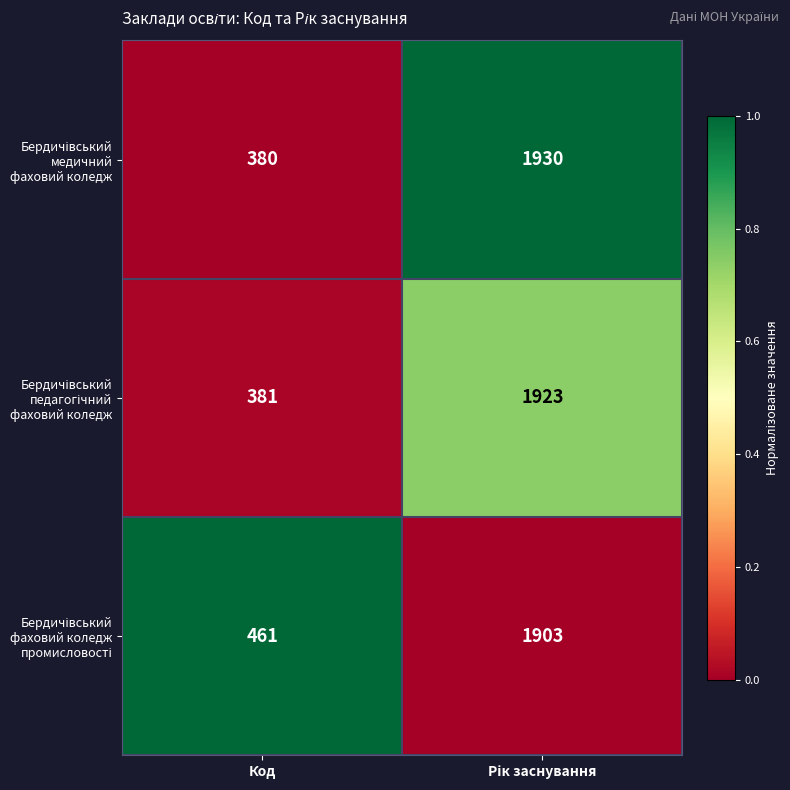

What is the spread (max minus min) of values at Код?

81